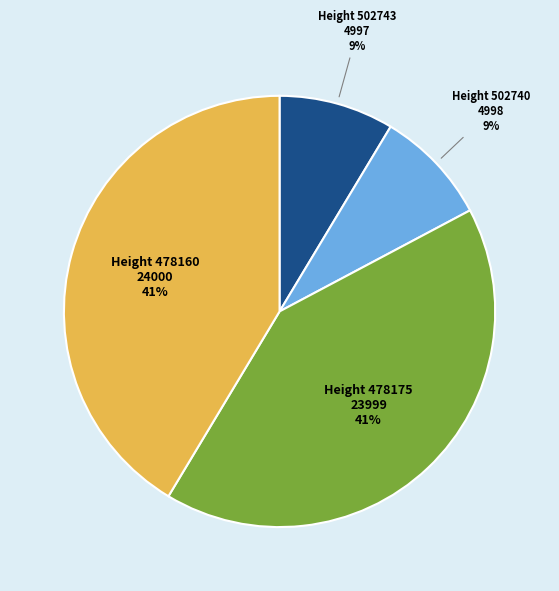

How many slices are in this pie chart?

4